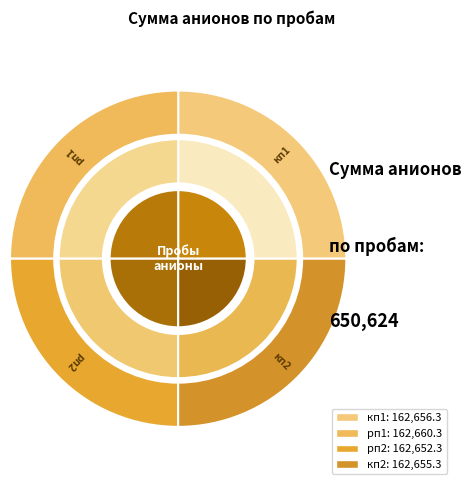

What percentage is NOT represented by рп1?

75.0%